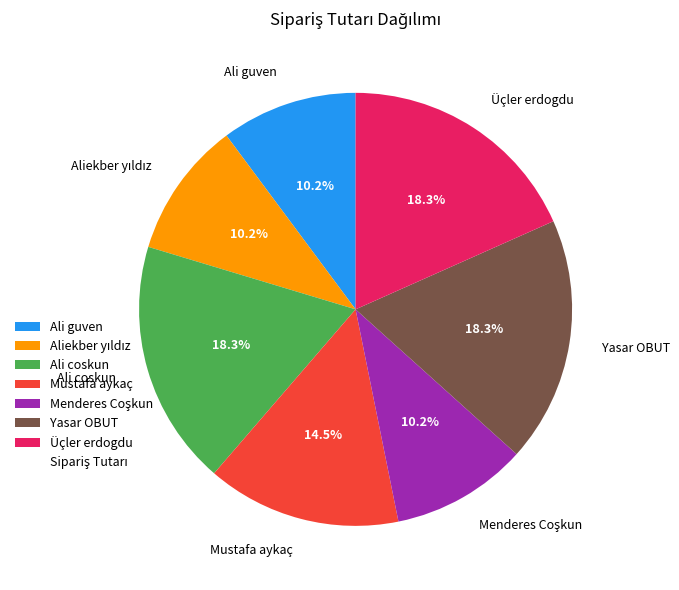

Is there a majority slice in this chart?

No